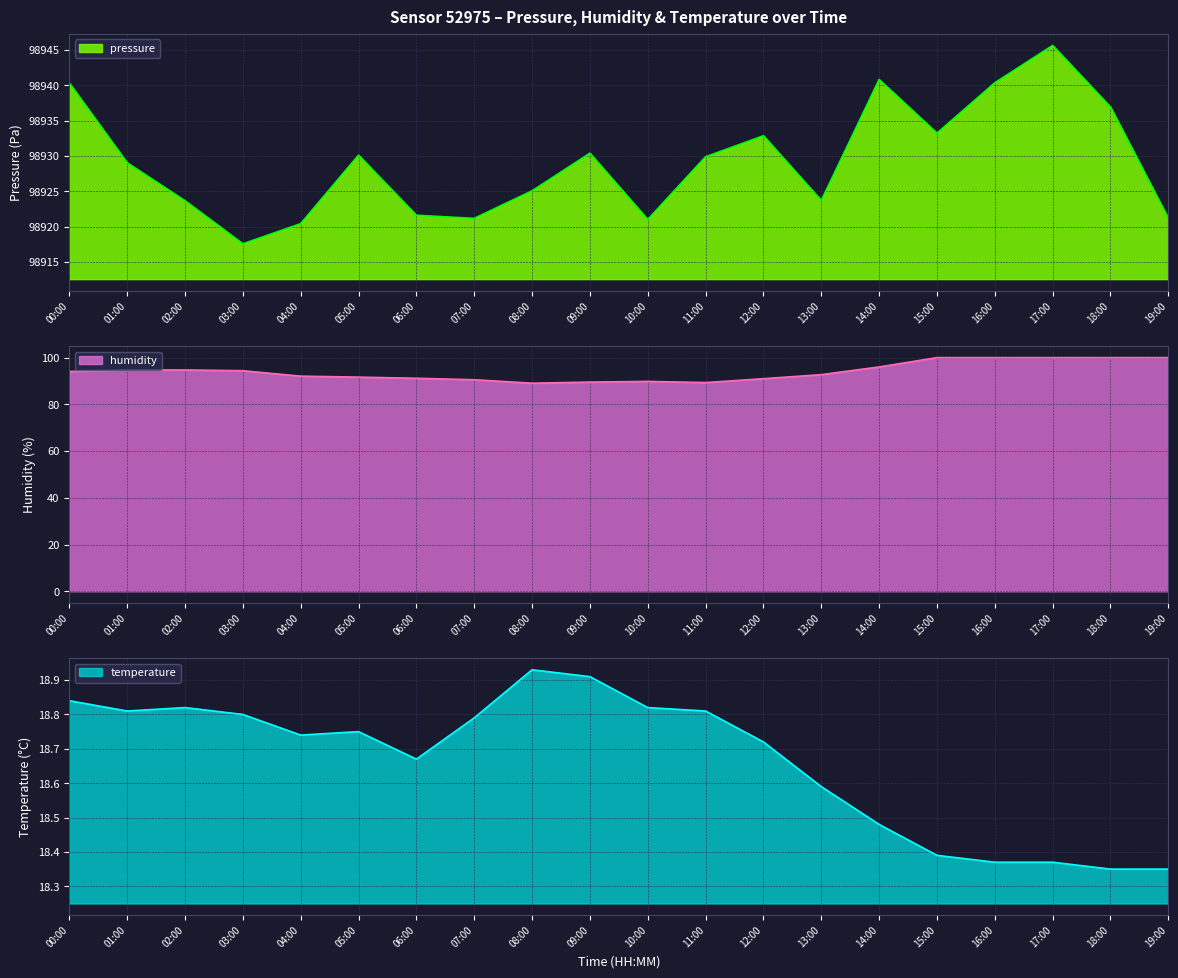

What is the label of the 15th point from the right?

05:00